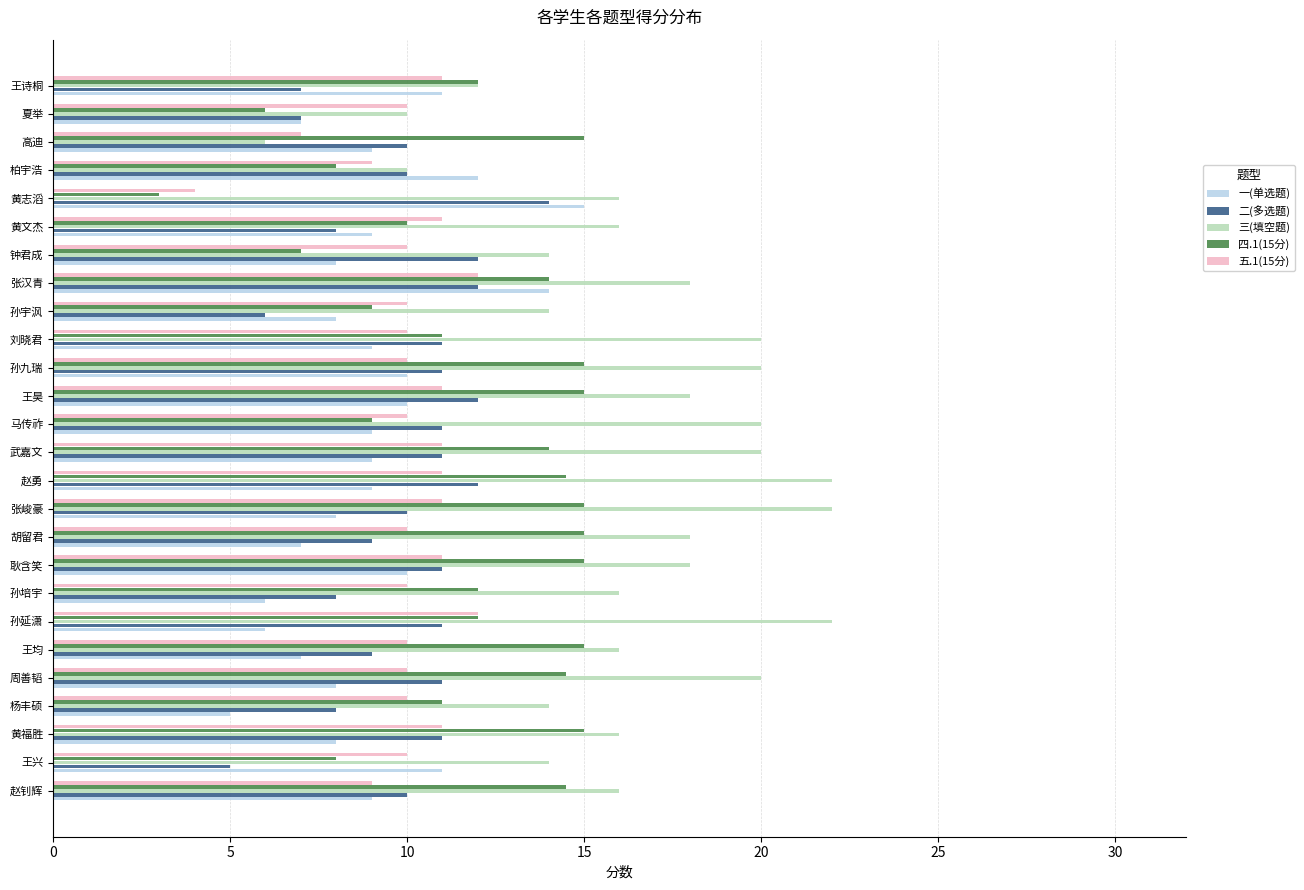

The 二(多选题) series shows 16.6 at 赵勇. True or false?

False